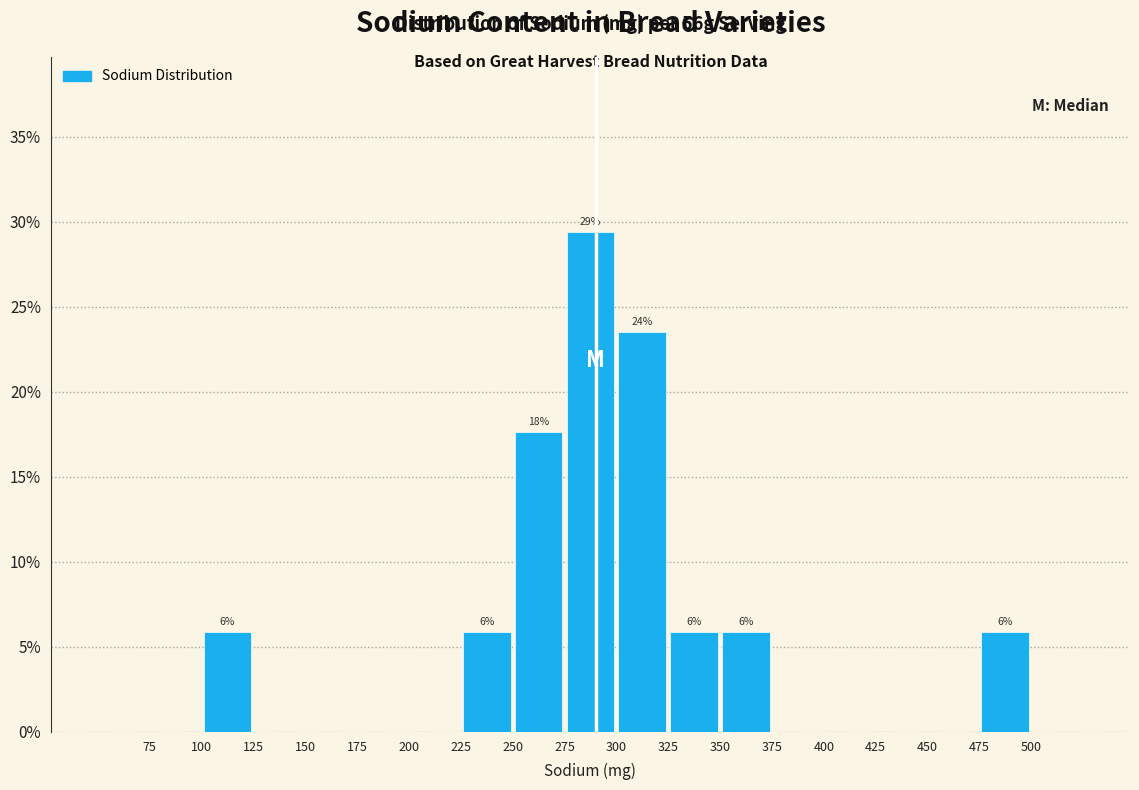

Over which range of the x-axis is the bar tallest?

275 to 300